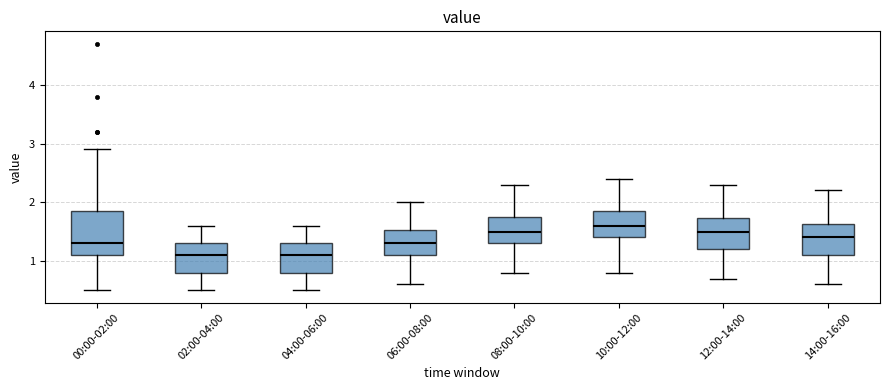

Comparing the boxes themselves (not the whiskers), which one is the tallest?

00:00-02:00